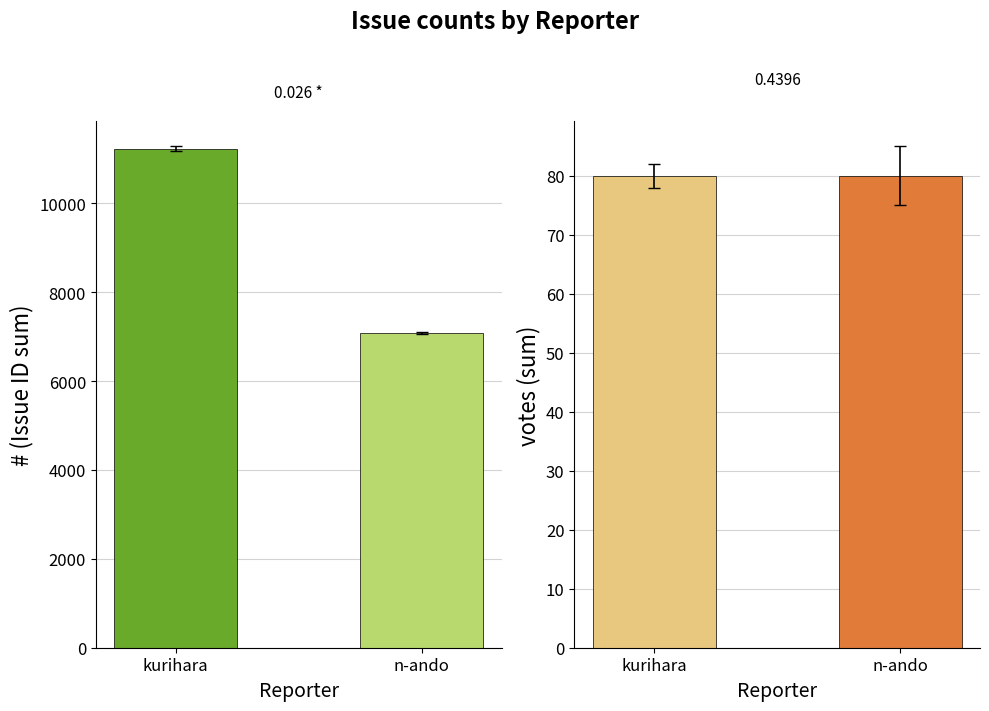

The value of votes at n-ando is 42. True or false?

False